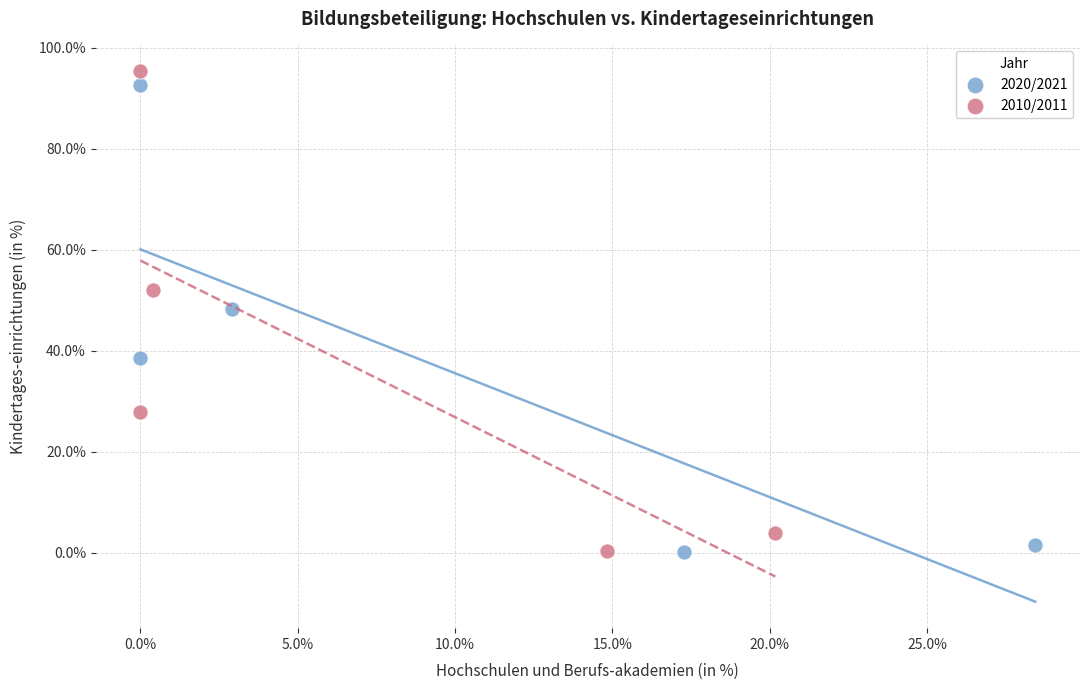

Which series reaches the maximum Y coordinate?

2010/2011